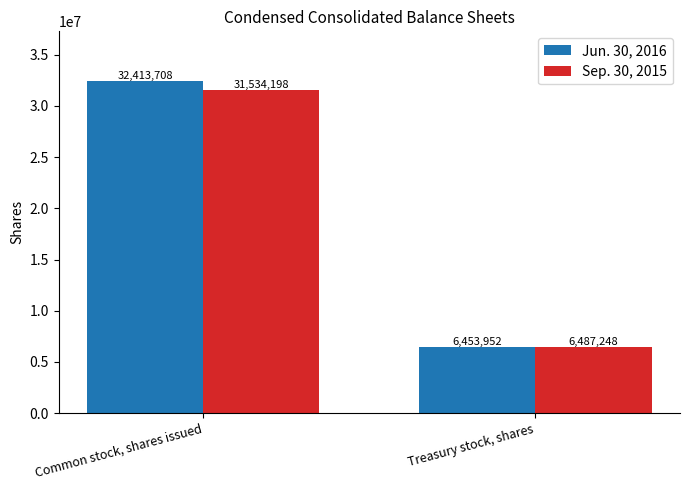

What is the average value of the Jun. 30, 2016 series?

19433830